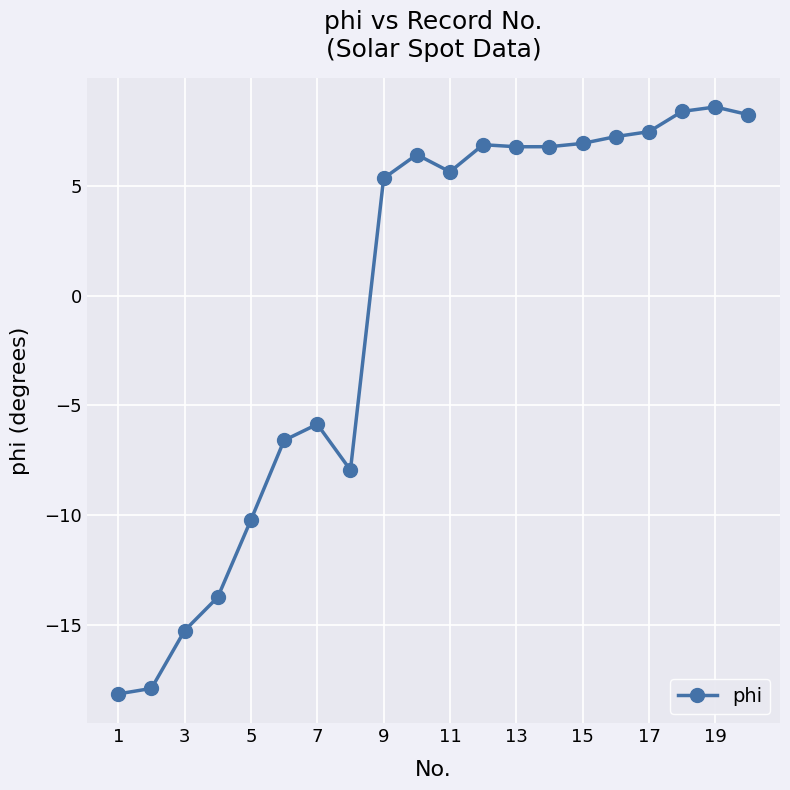

What is the value of the 8th point from the left?

-7.9